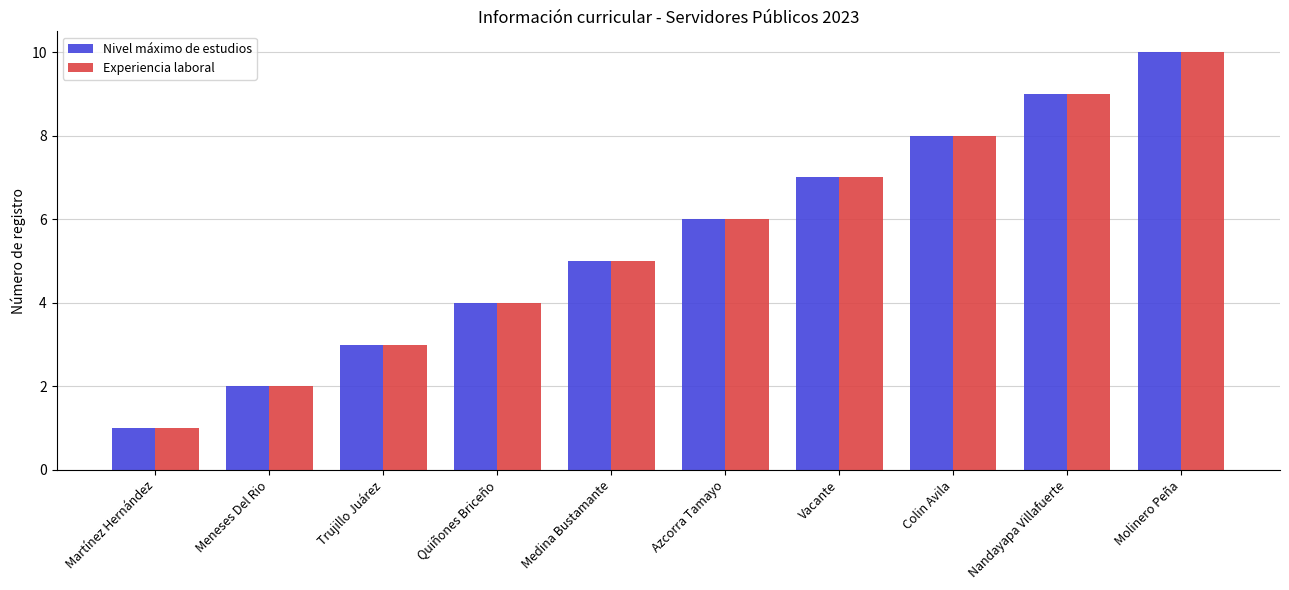

How many bars are there in each group?

2